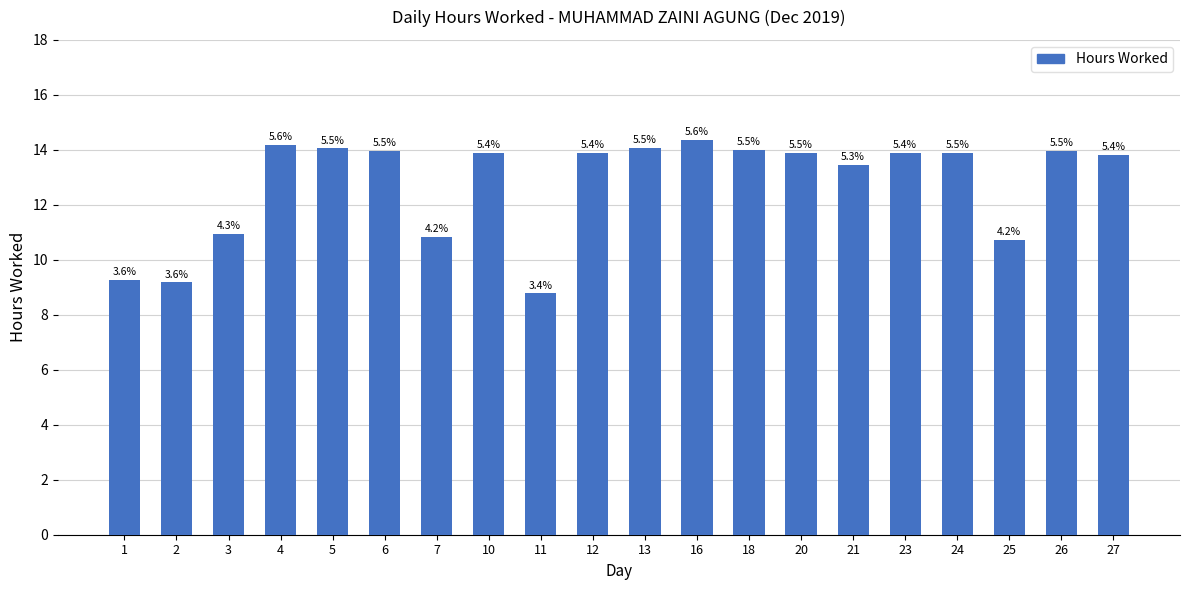

What is the change in value from 4 to 12?

-0.3